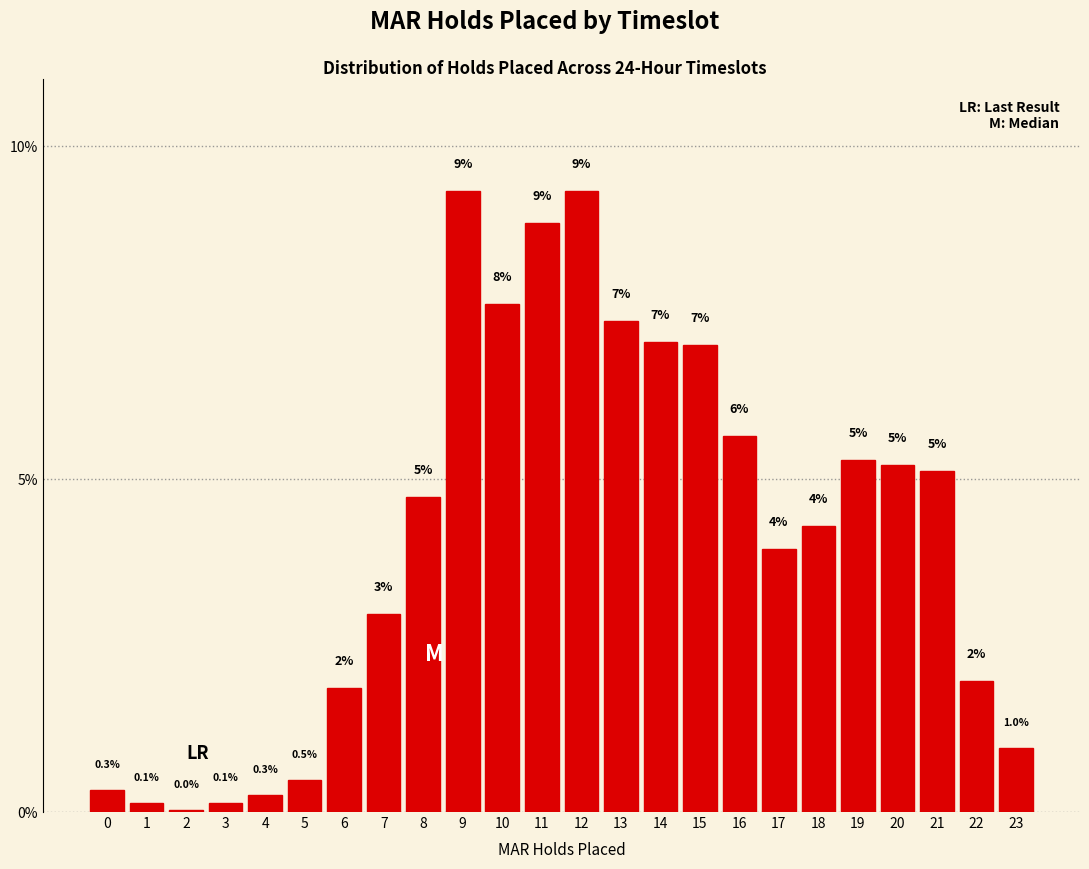

What is the greatest value displayed?

9.3